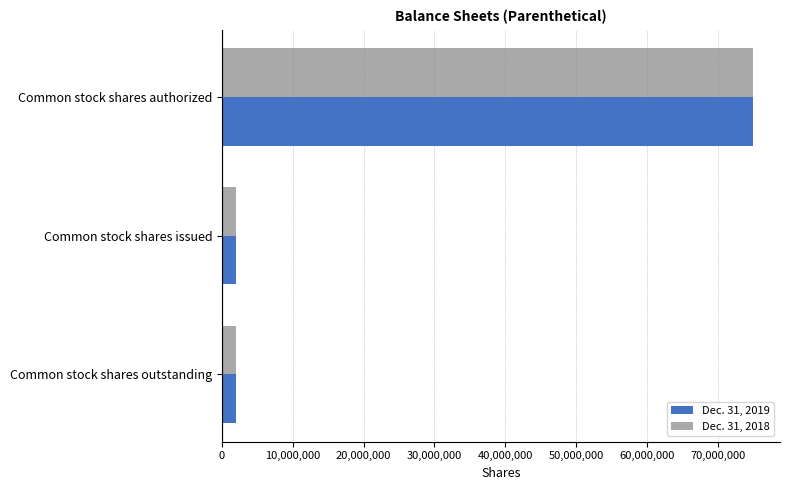

What is the minimum value shown in the chart?

2027000